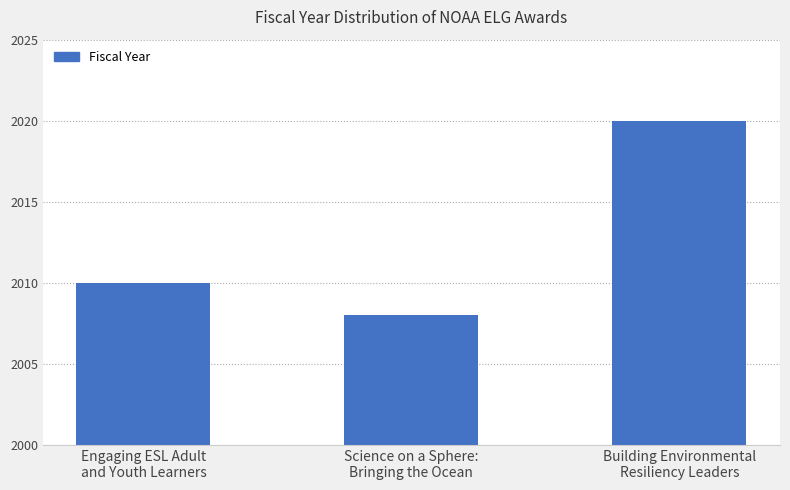

What is the label of the 2nd bar from the right?

Science on a Sphere:
Bringing the Ocean